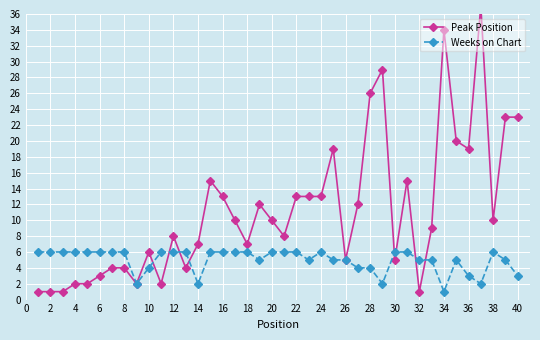

The Weeks on Chart series shows 6 at 16. True or false?

True